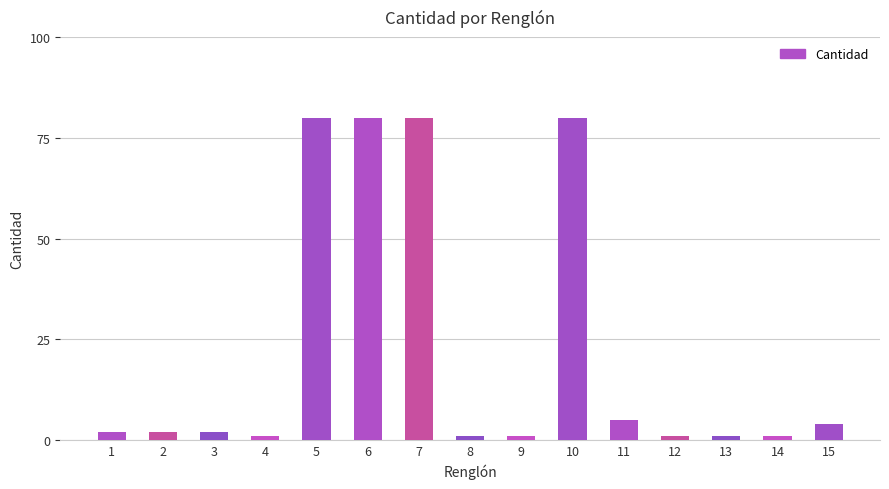

Is it true that the value at 10 is 80?

True